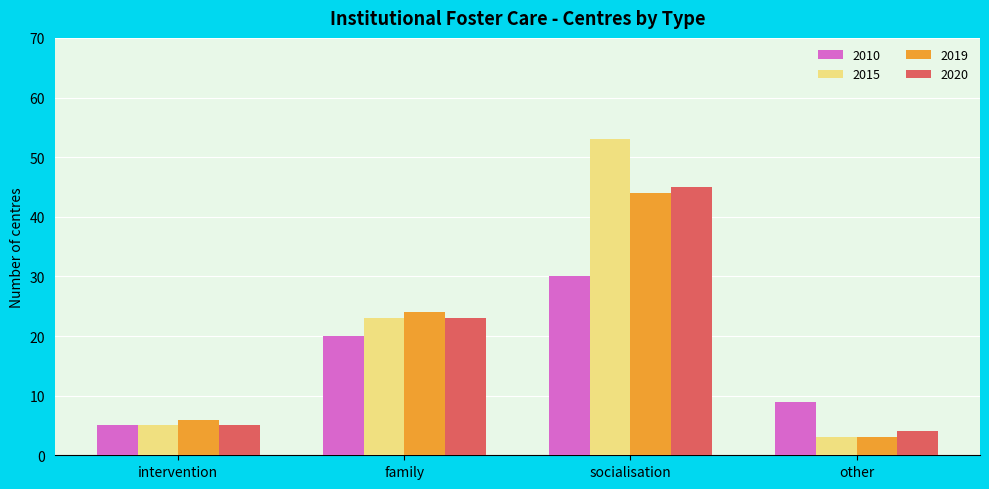

What is the difference between the second highest and minimum values in the 2019 series?

21